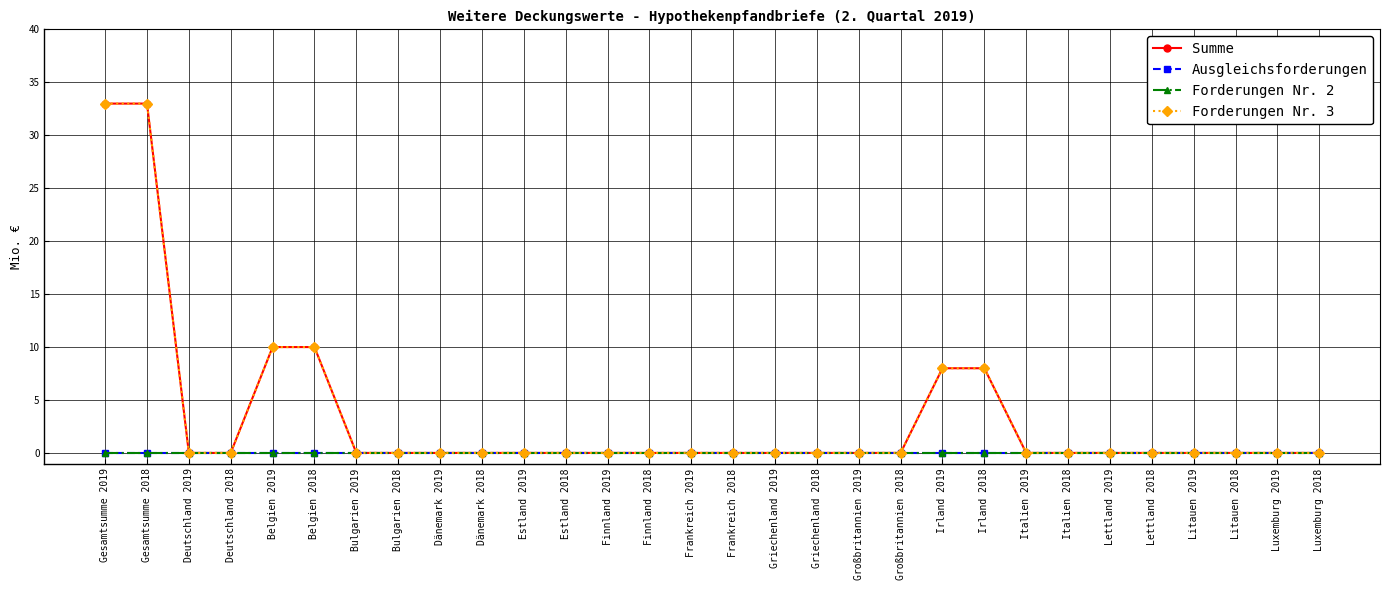

What is the label of the 8th point from the left?

Bulgarien 2018